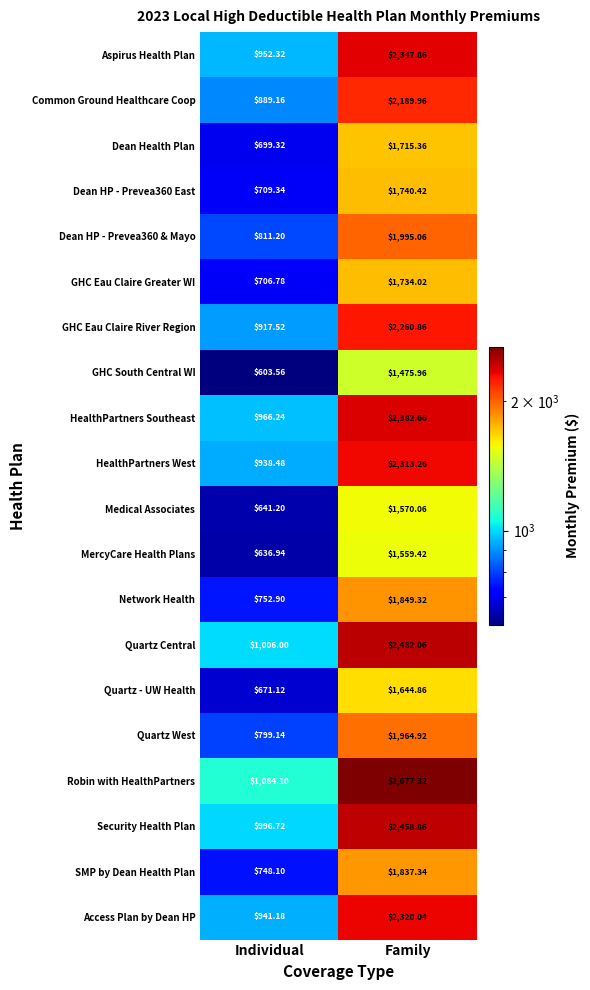

Which label corresponds to the largest value in the chart?

Family